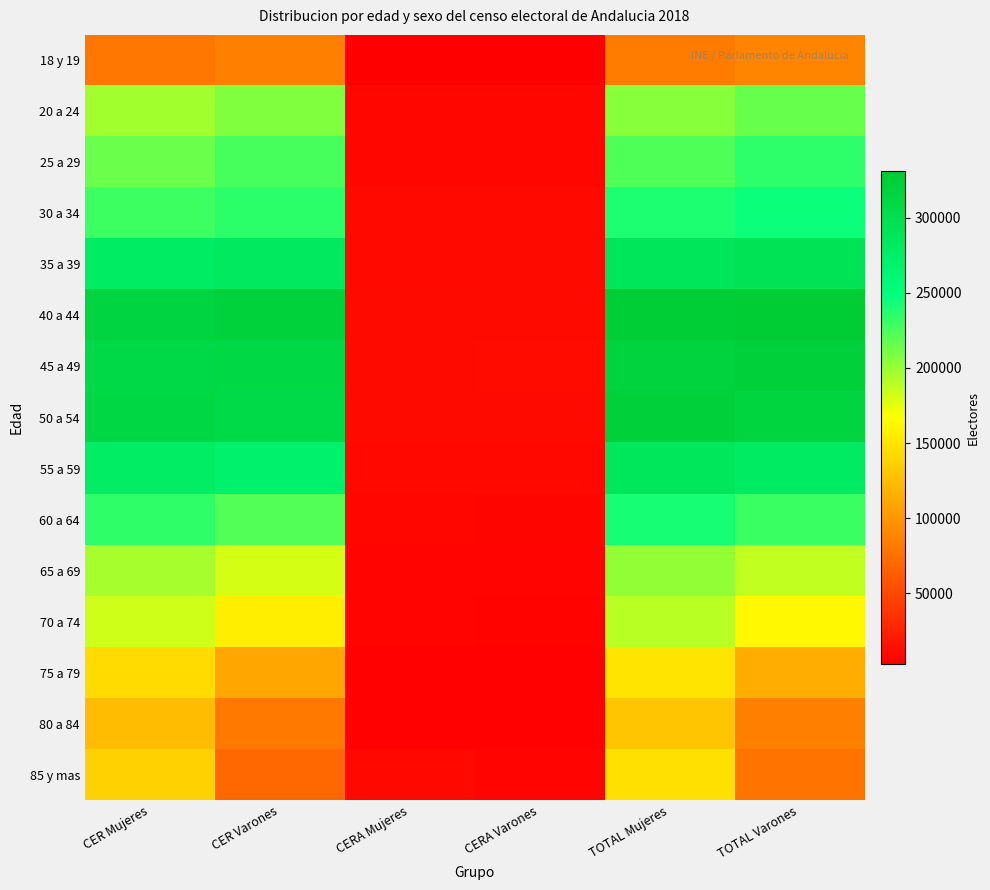

List the series in order of their peak value, highest first.

40 a 44, 50 a 54, 45 a 49, 35 a 39, 55 a 59, 30 a 34, 60 a 64, 25 a 29, 20 a 24, 65 a 69, 70 a 74, 75 a 79, 85 y mas, 80 a 84, 18 y 19